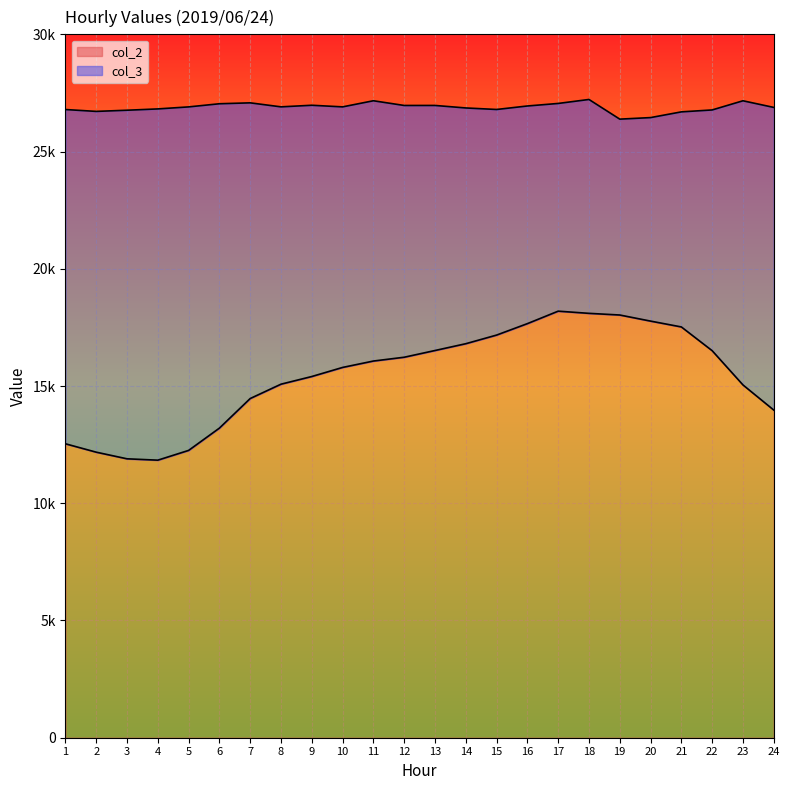

What is the approximate value of col_2 at 1, to the nearest 50?

12550